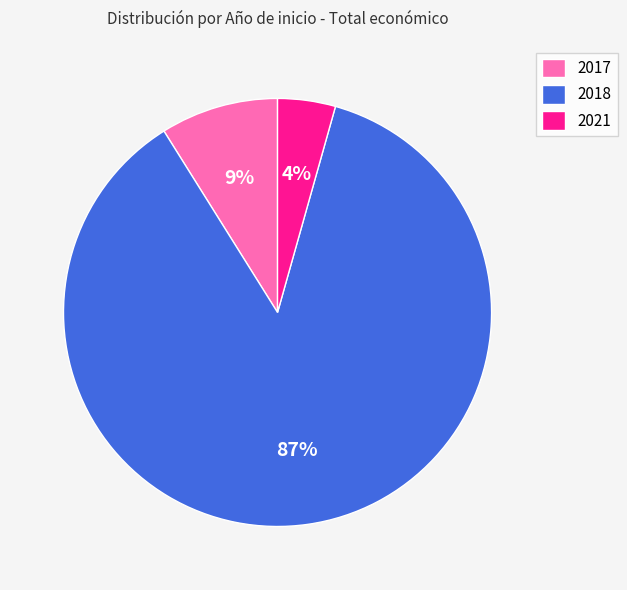

What is the smallest slice in the pie chart?

2021